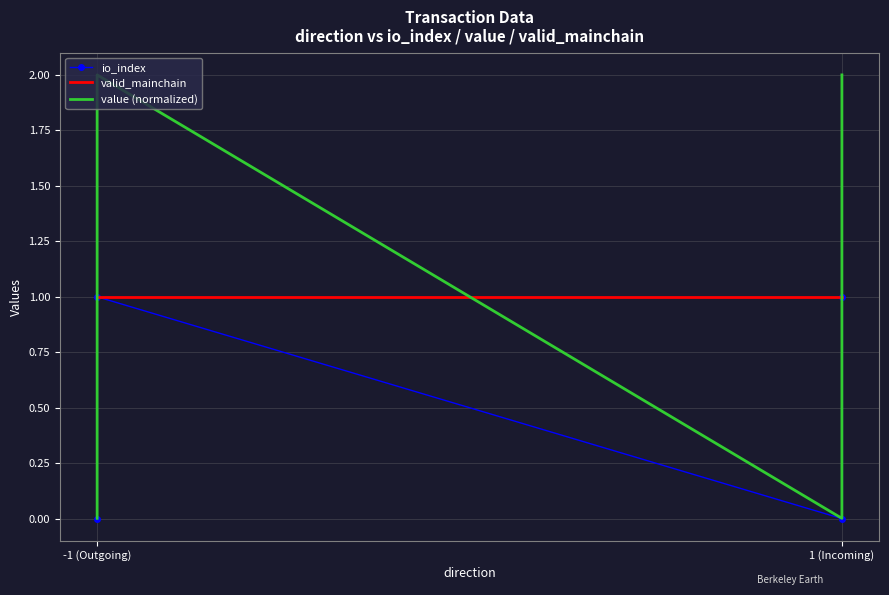

How many values in io_index are above zero?

2